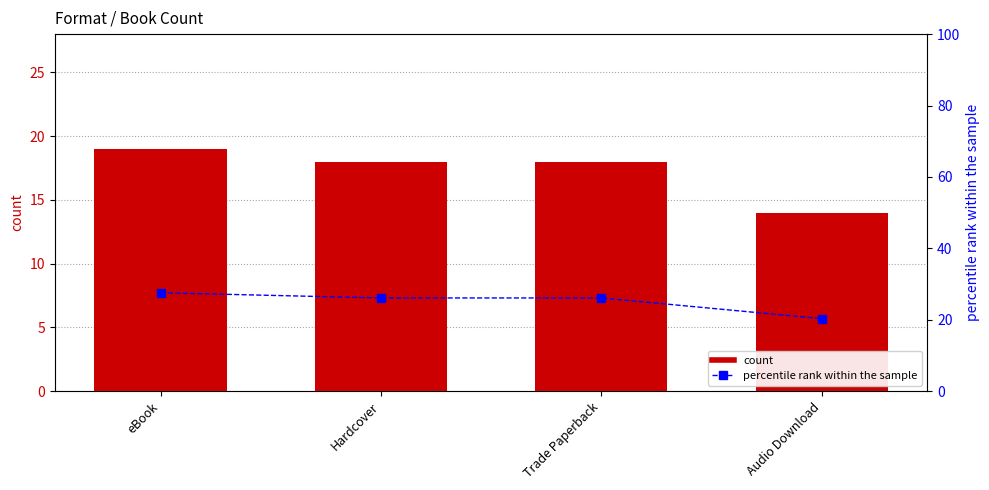

Which label corresponds to the largest value in the chart?

eBook